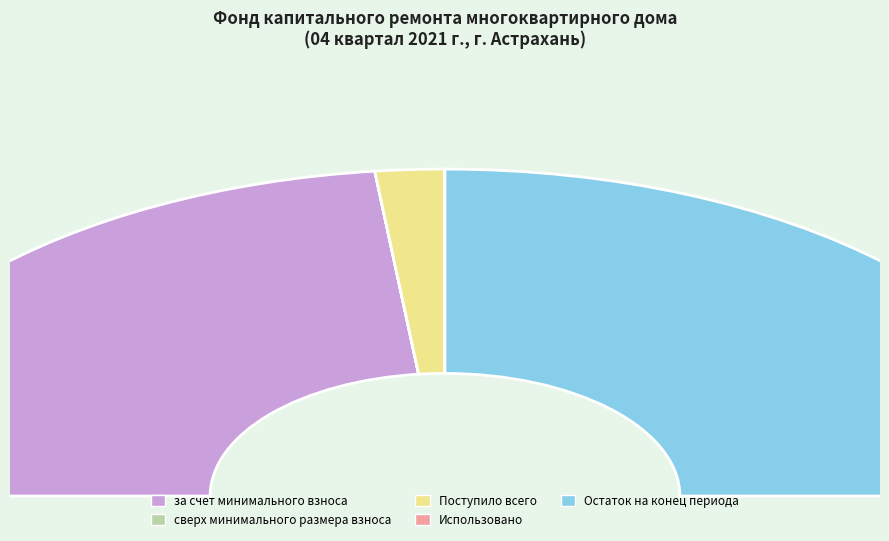

Between Остаток на конец периода and Использовано, which is larger?

Остаток на конец периода